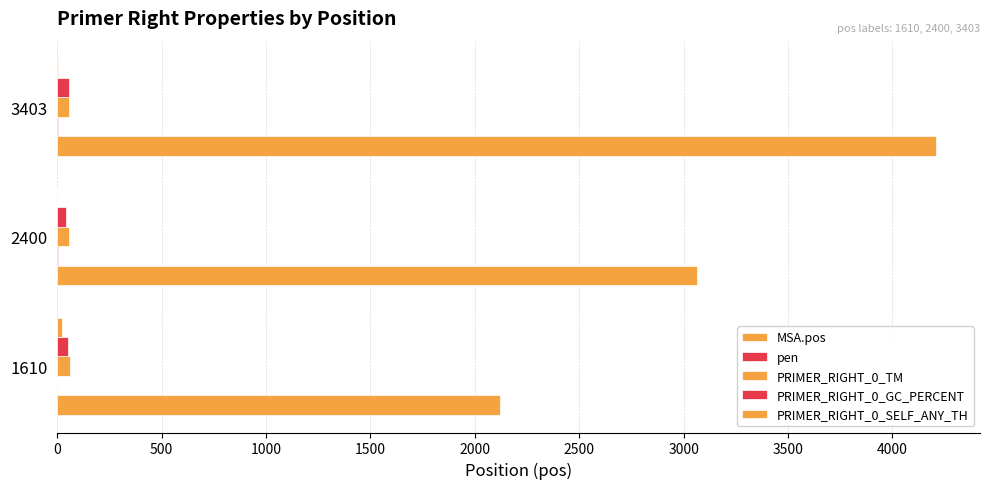

Which series has the largest total across all categories?

MSA.pos